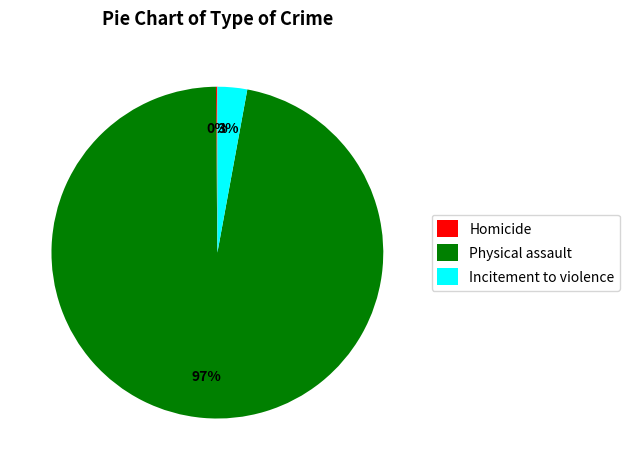

The Physical assault slice represents 97% of the pie. True or false?

True